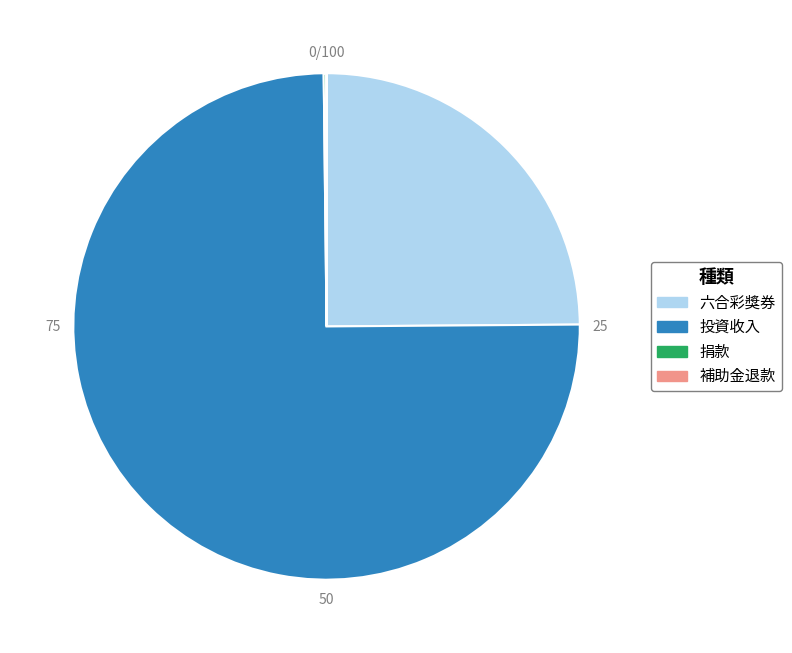

Is there any slice that represents more than half of the pie?

Yes